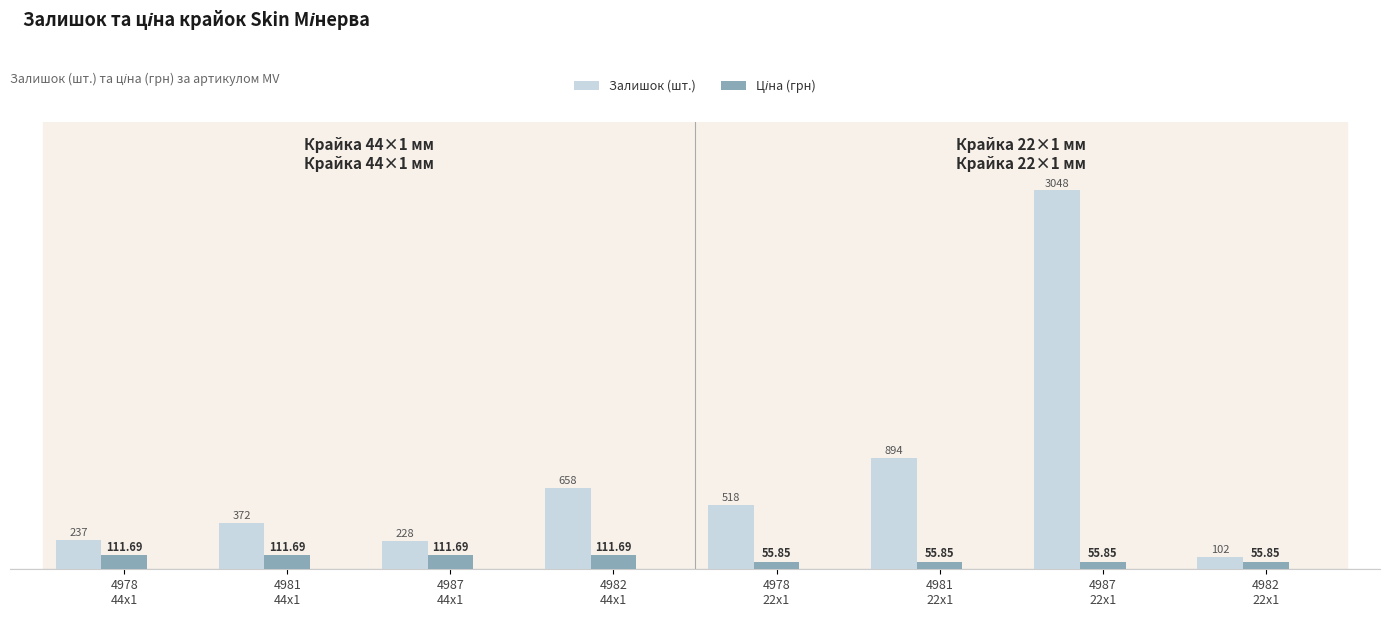

How many groups of bars are there?

8